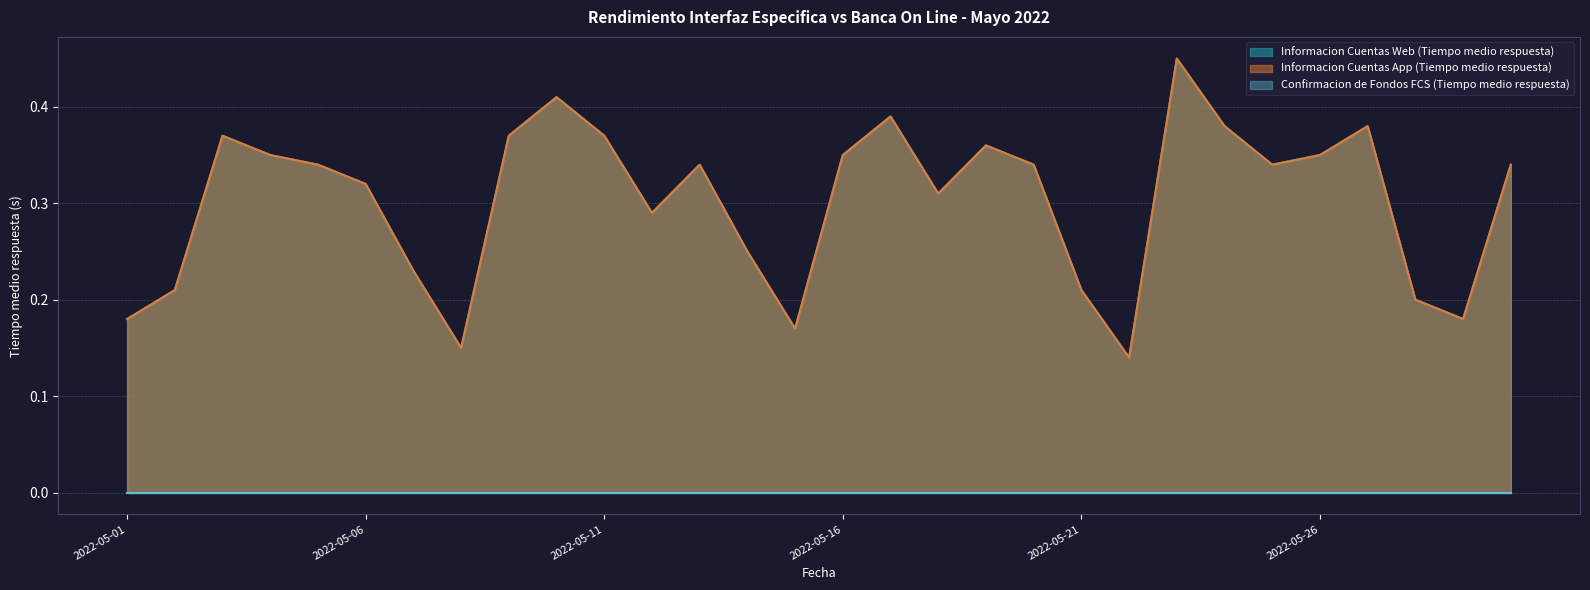

Which category has the lowest value across all series?

2022-05-22